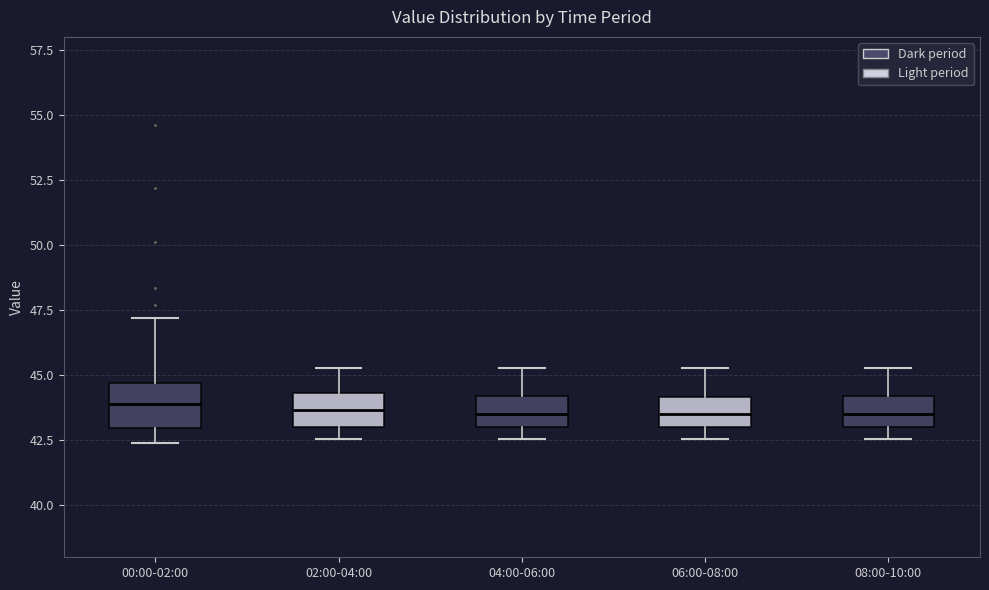

Where does the upper whisker of the box for 06:00-08:00 end on the y-axis? The values are not printed on the chart, so give them approximately, as read against the axis.

45.5